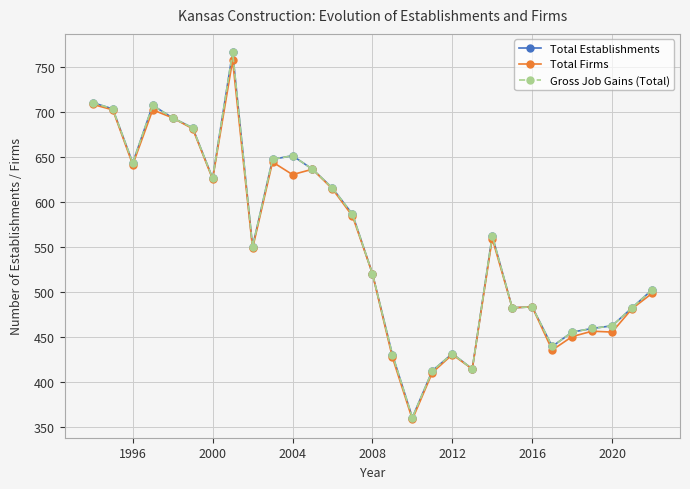

Is this an area chart (filled region under the line)?

No